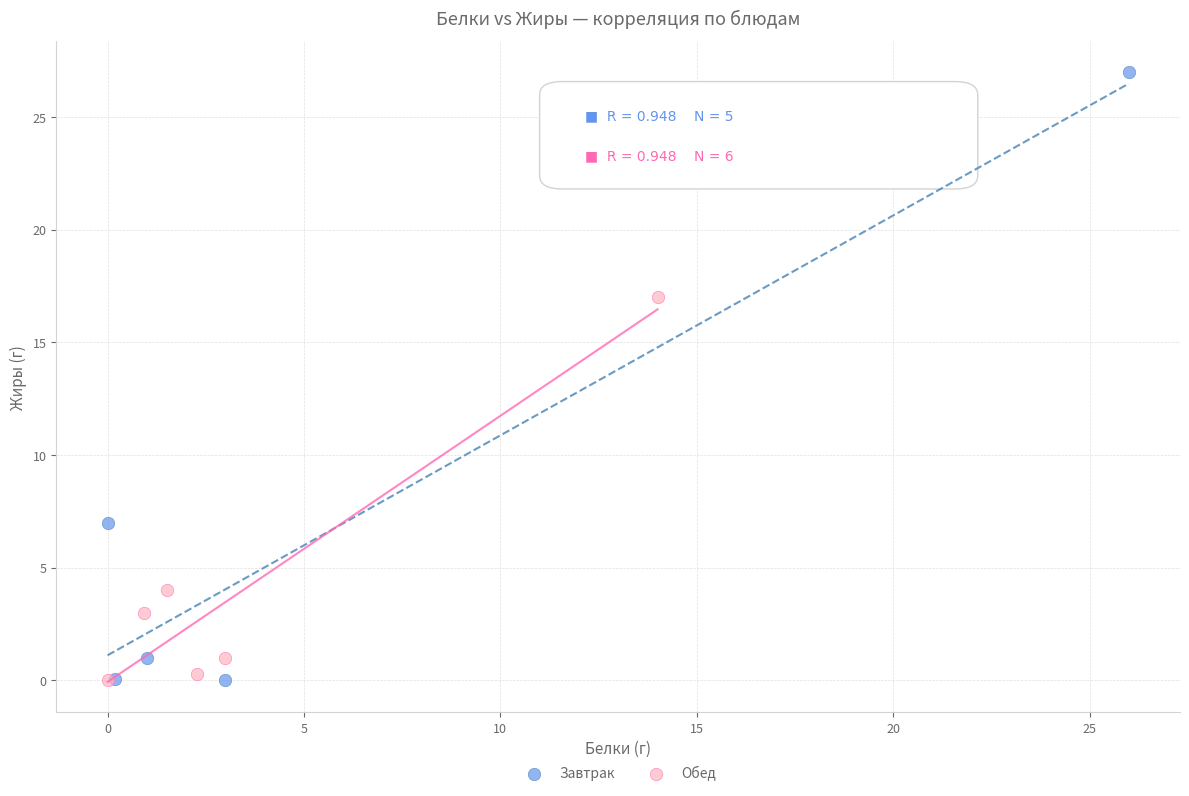

Which series reaches the maximum Y coordinate?

Завтрак